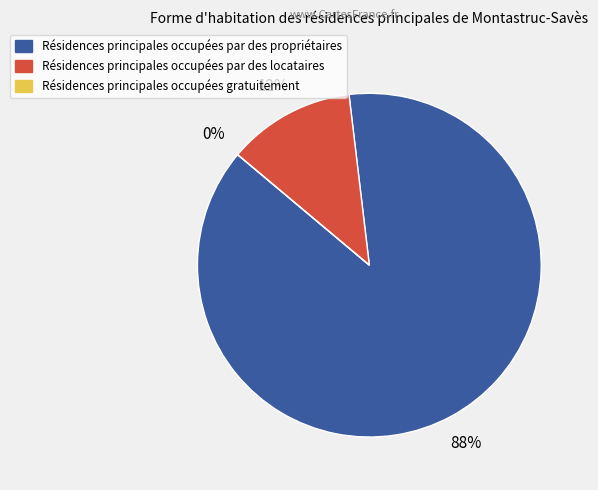

Count the number of slices in the pie.

3